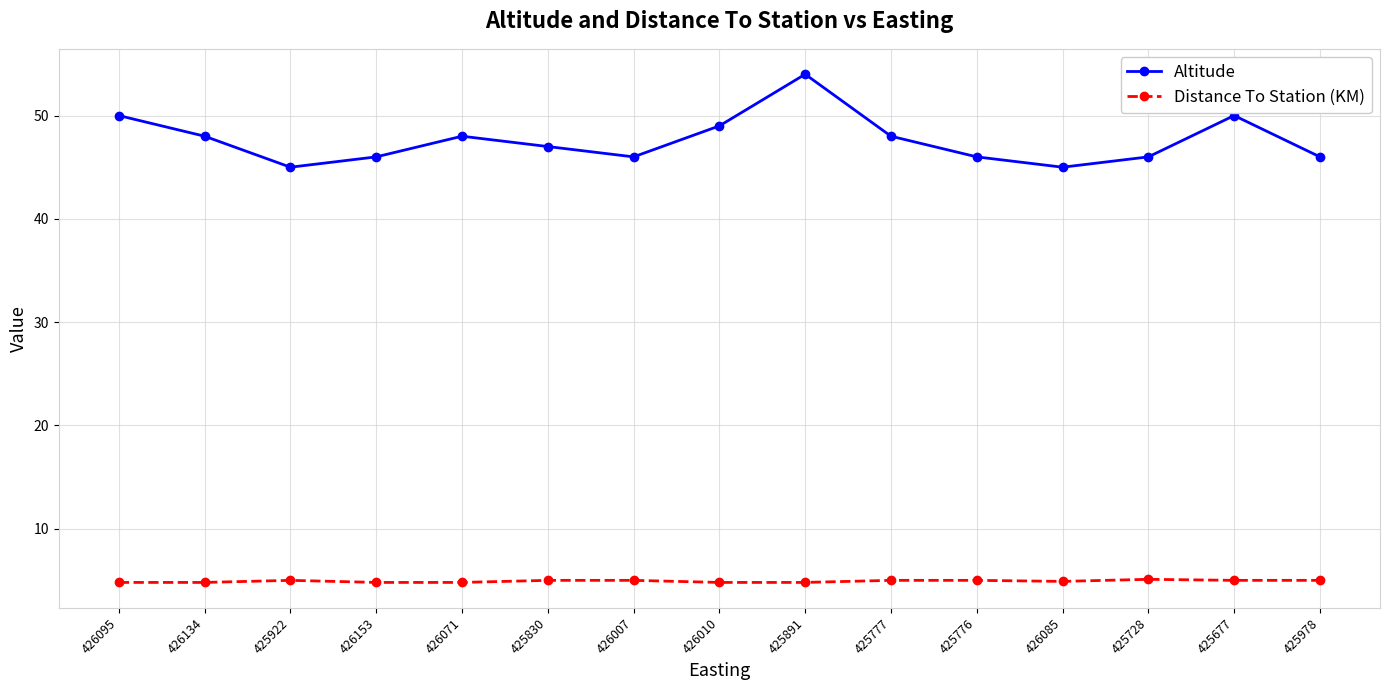

At which label is Altitude closest to 49?

426010